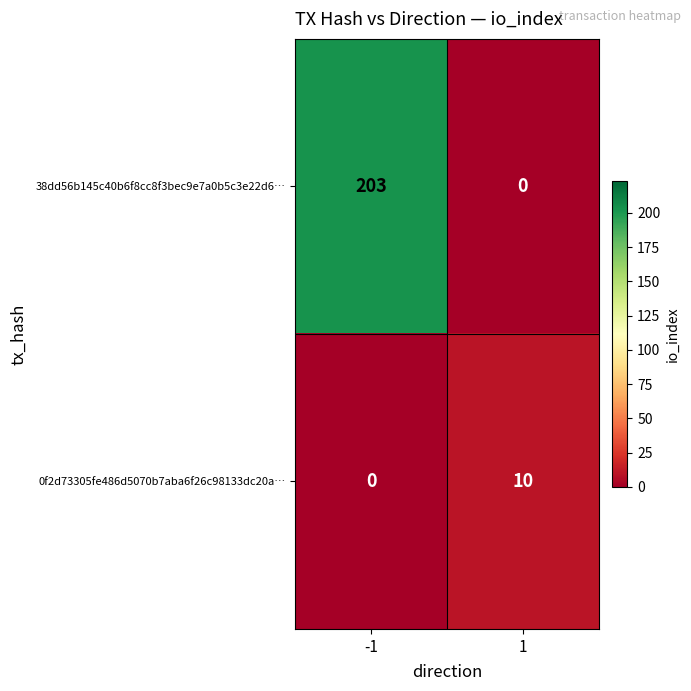

What is the maximum value for 0f2d73305fe486d5070b7aba6f26c98133dc20a…?

10